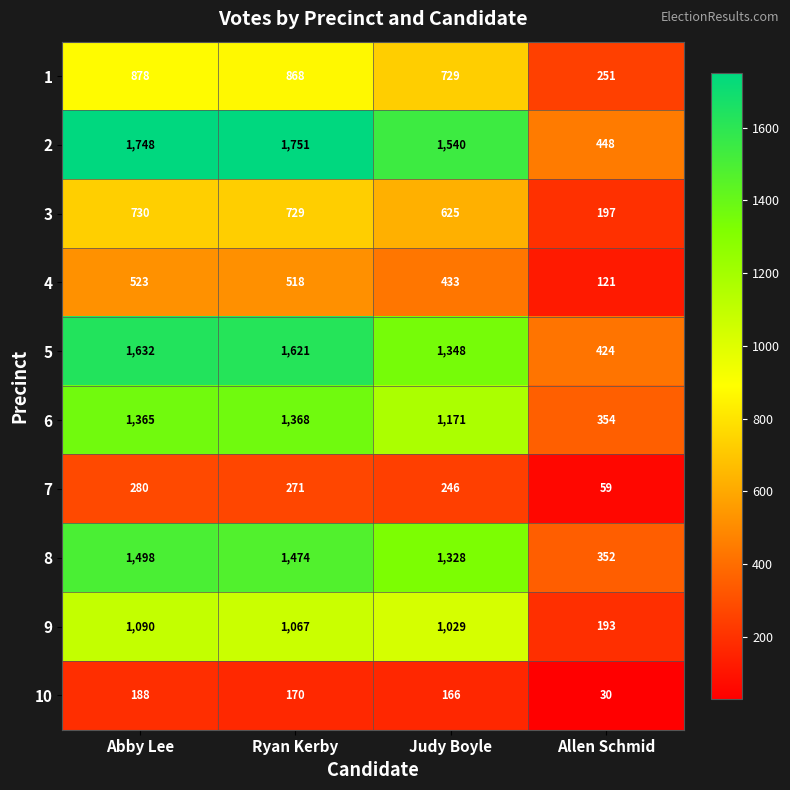

What is the sum of the 4 values at Allen Schmid and Abby Lee?

644